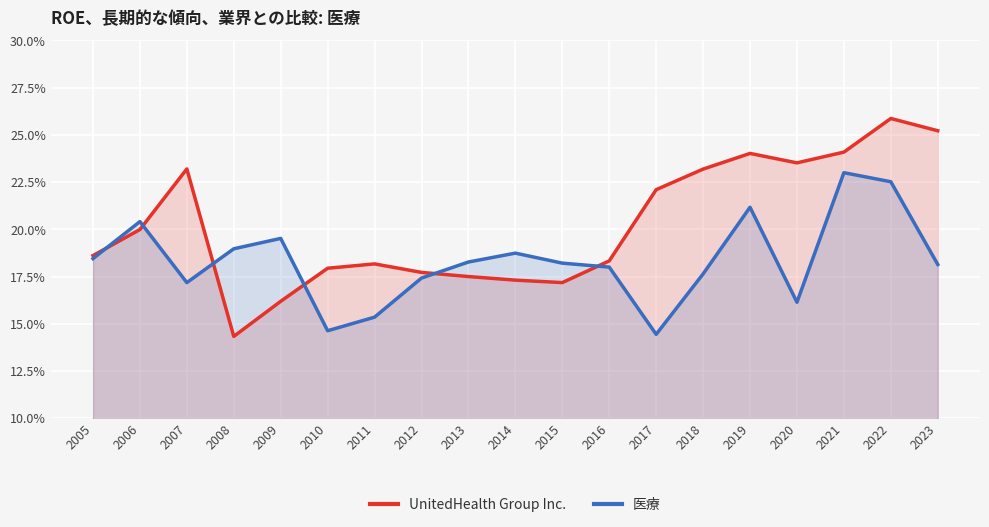

What is the sum of the UnitedHealth Group Inc. values at 2022 and 2021?

0.5